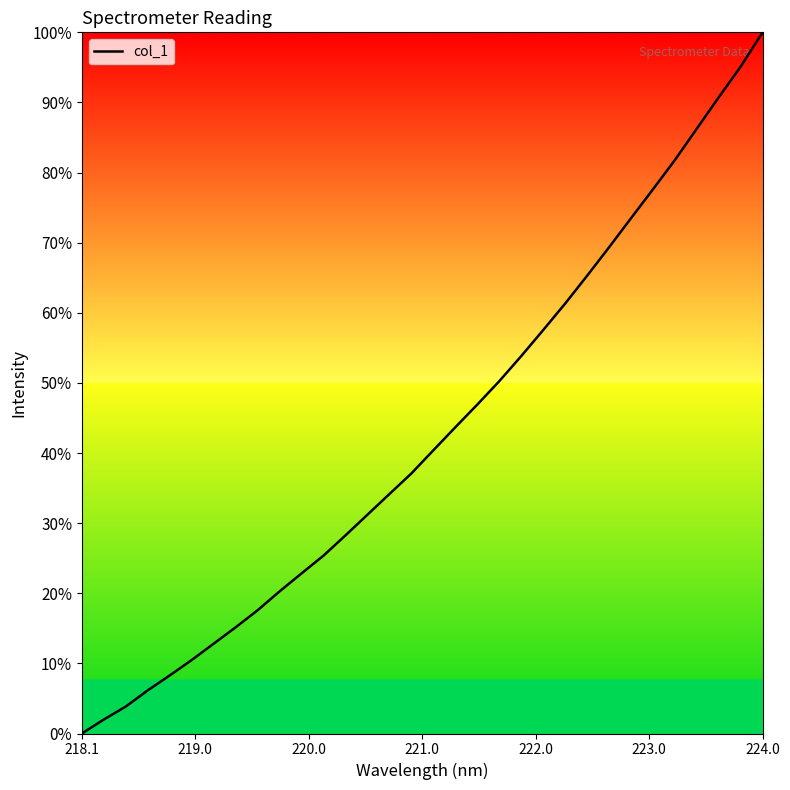

What is the maximum value shown in the chart?

100.0